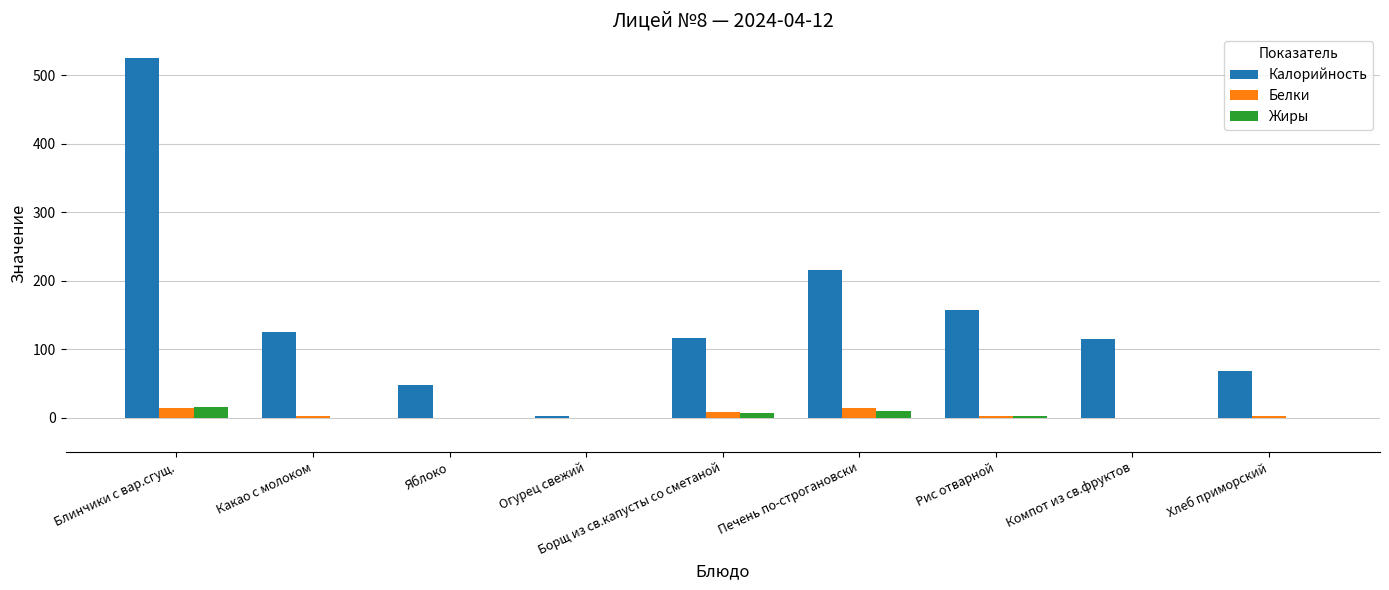

What is the sum of all Жиры values?

36